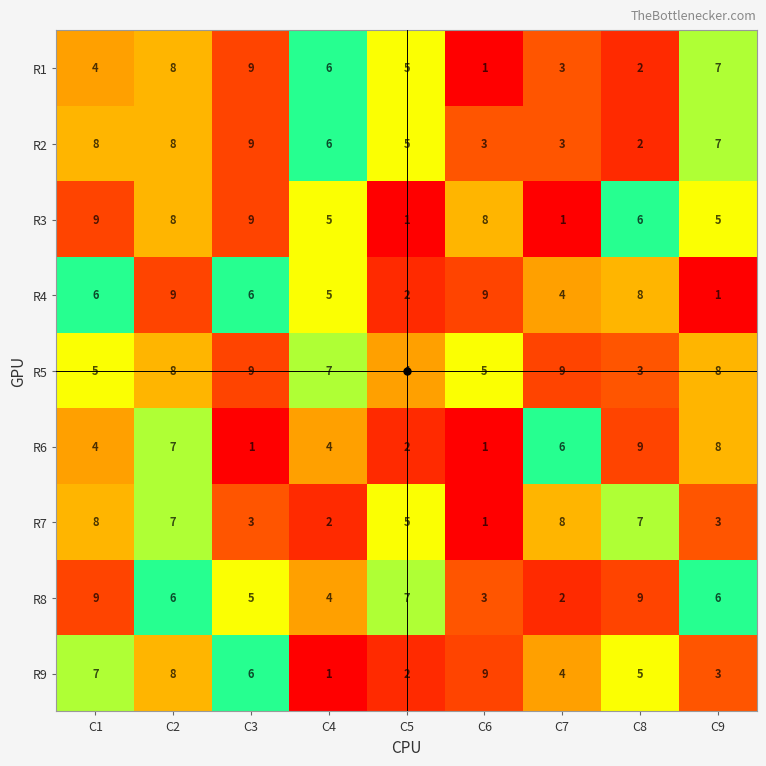

What is the average value of the R9 series?

5